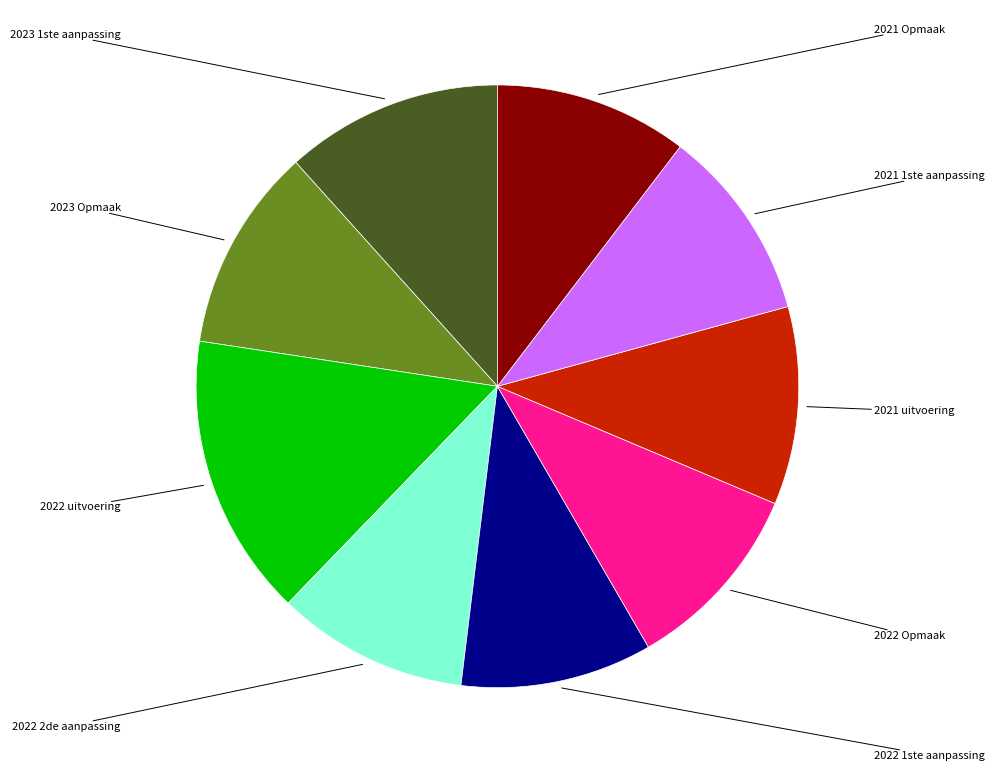

Does any single category account for the majority?

No